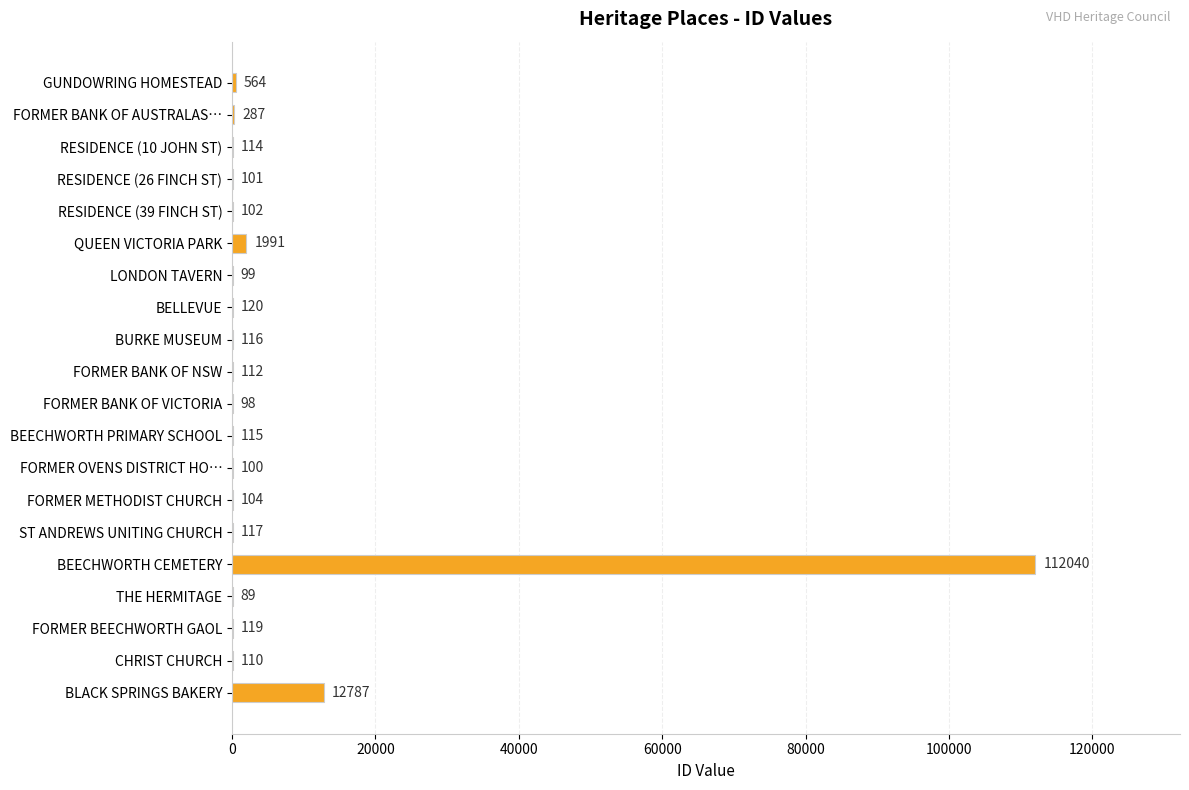

What is the greatest value displayed?

112040